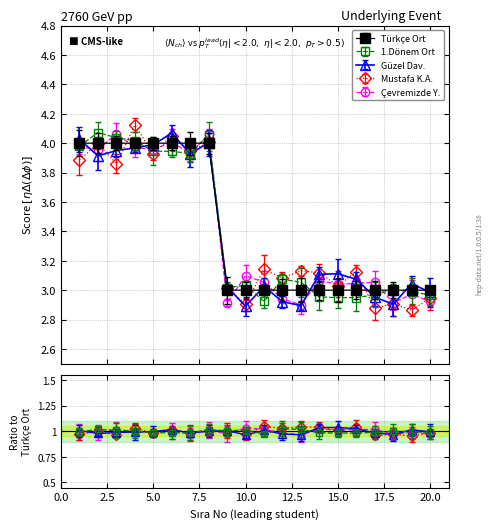

Reading right to left, list all the values displayed in this chart.

Türkçe Ort: 3.0	3.0	3.0	3.0	3.0	3.0	3.0	3.0	3.0	3.0	3.0	3.0	4.0	4.0	4.0	4.0	4.0	4.0	4.0	4.0
1.Dönem Ort: 3.0	3.0	2.9	2.9	2.9	2.9	2.9	2.9	2.9	3.0	2.9	2.9	3.9	3.9	4.0	4.0	4.0	4.0	3.9	3.9
Güzel Dav.: 3.0	3.0	3.1	3.1	3.1	3.1	3.1	3.1	3.1	3.0	3.1	3.1	4.1	4.1	4.0	4.0	4.0	4.0	4.1	4.1
Mustafa K.A.: 3.0	3.0	3.0	3.0	2.9	2.9	3.0	3.1	3.1	2.9	3.0	3.0	4.1	3.9	3.9	3.9	4.0	4.0	4.1	4.0
Çevremizde Y.: 3.0	3.1	3.0	3.1	3.0	3.0	3.0	3.2	3.1	3.0	3.1	3.1	4.1	4.0	4.0	4.0	4.1	4.1	4.1	4.0